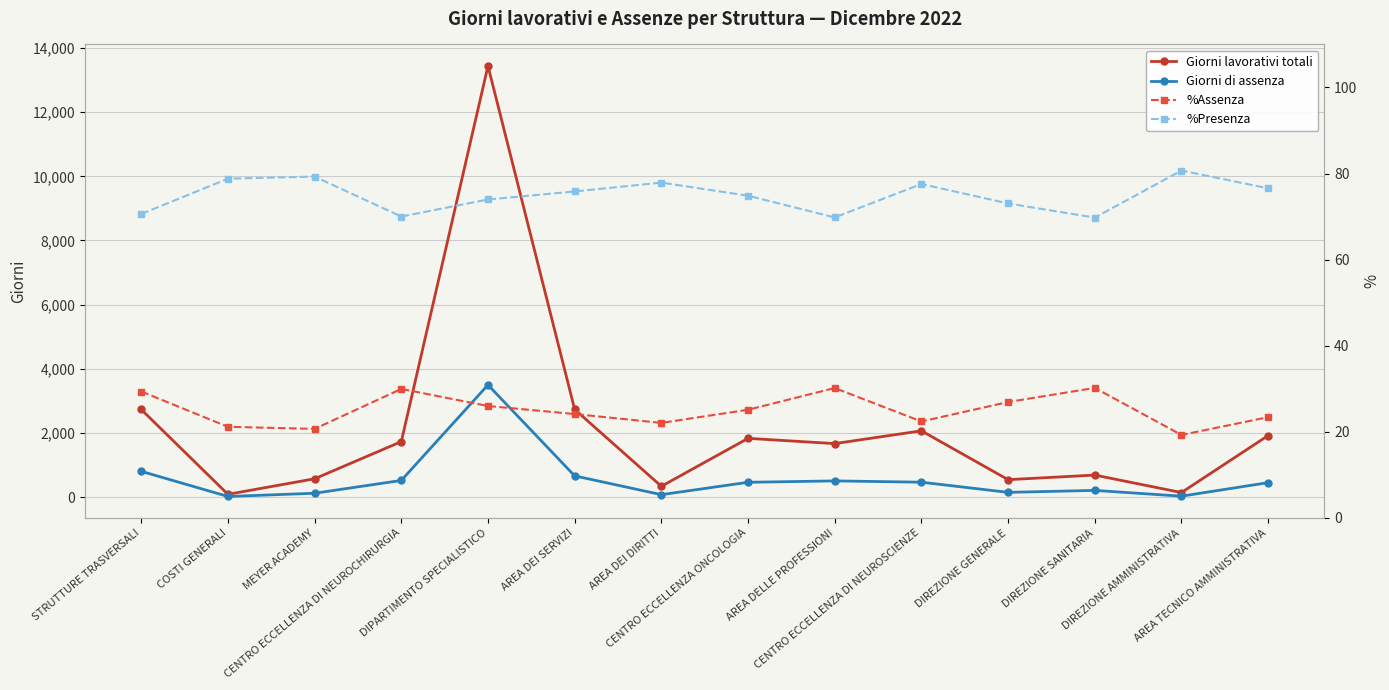

How many categories are shown in the chart?

14